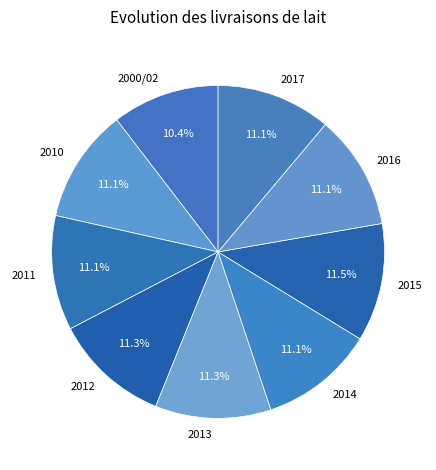

How many segments does this pie chart have?

9